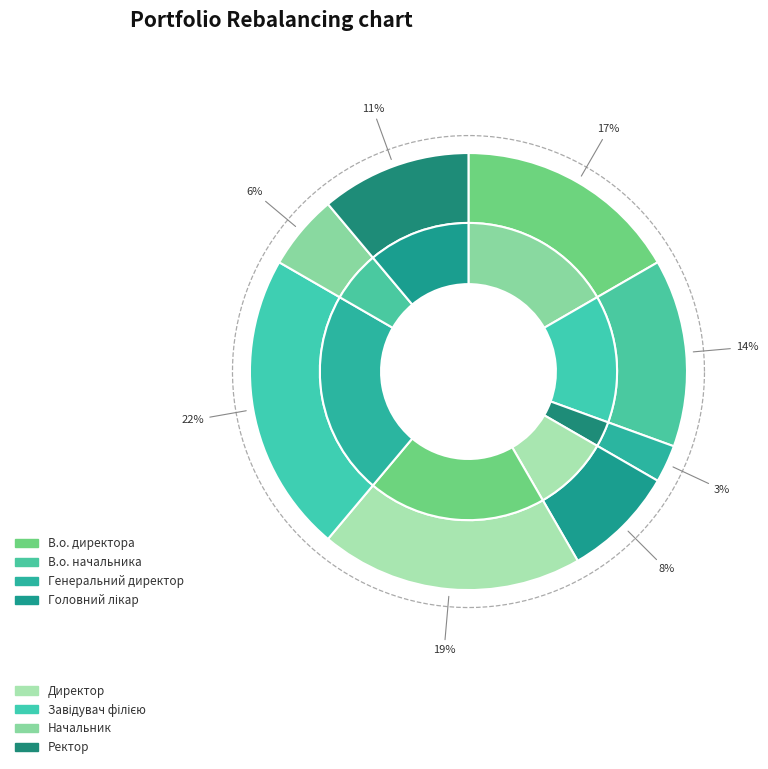

What percentage is the Директор slice, to the nearest percent?

19%